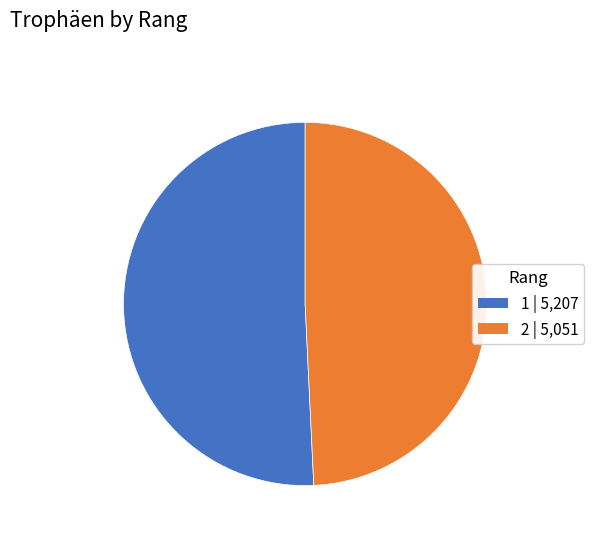

Which has a higher value, 1 or 2?

1